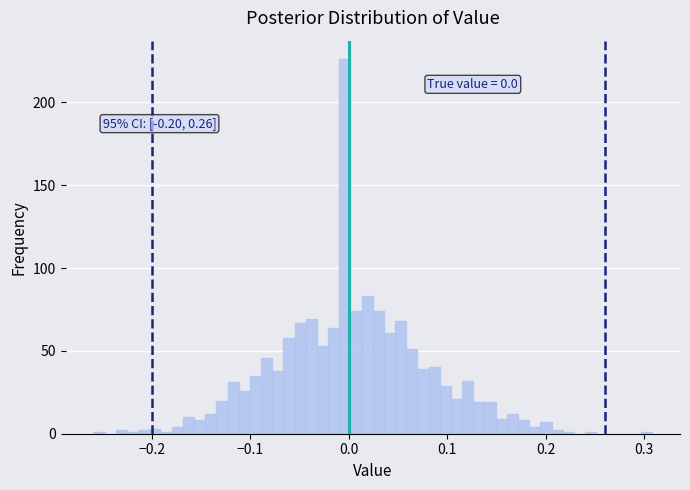

Read against the x-axis, roughly where is the centre of the tallest bar?

0.00